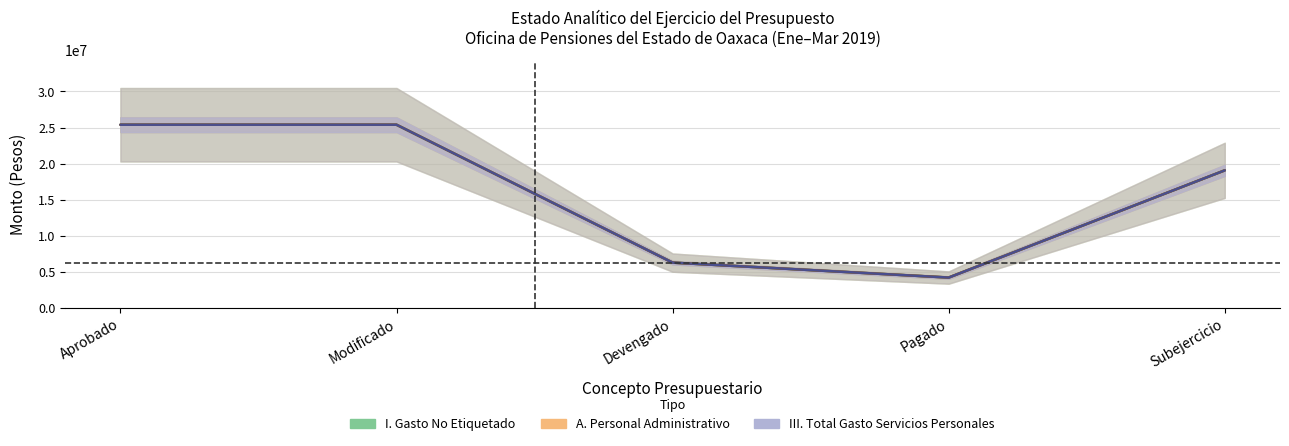

Count the number of data series in this chart.

3